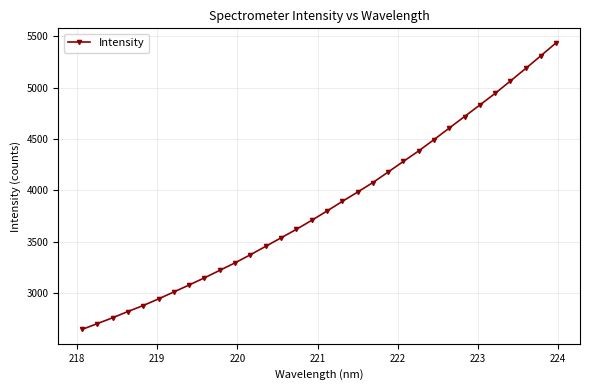

What is the value of the 11th point from the left?

3295.0